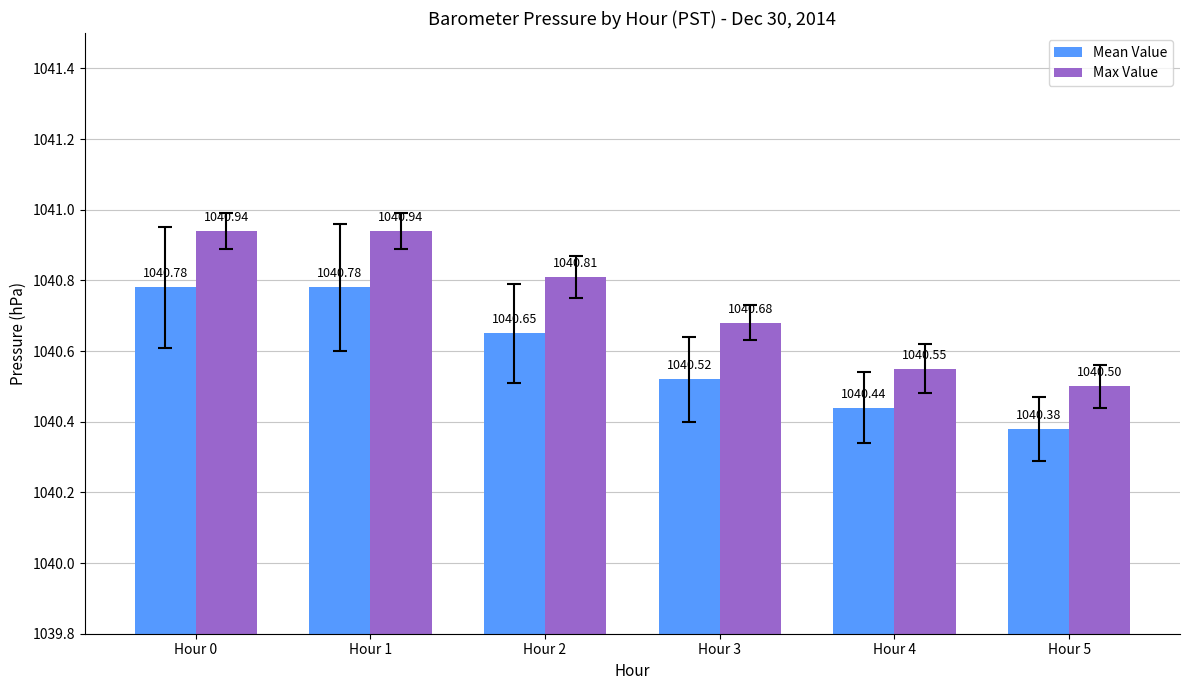

What is the total value across all series at Hour 4?

2081.0